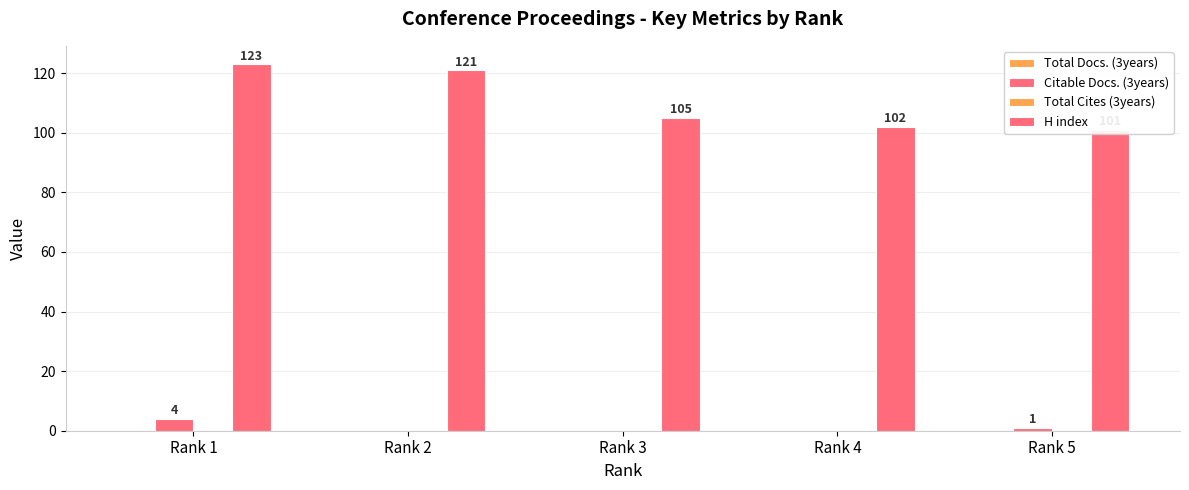

Reading left to right, extract all data points from this chart.

Total Docs. (3years): 0	0	0	0	0
Citable Docs. (3years): 4	0	0	0	1
Total Cites (3years): 0	0	0	0	0
H index: 123	121	105	102	101